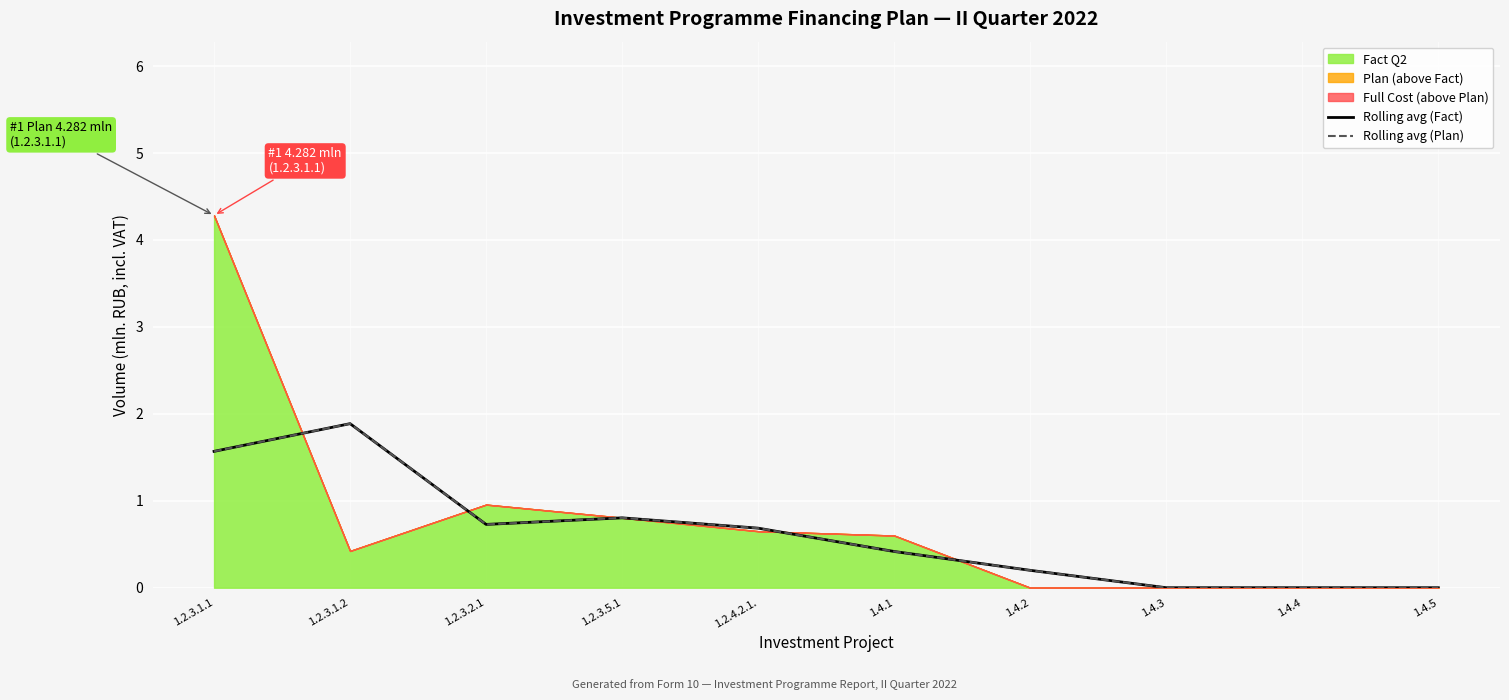

The Rolling avg (Plan) series shows 1.1 at 1.2.4.2.1.. True or false?

False